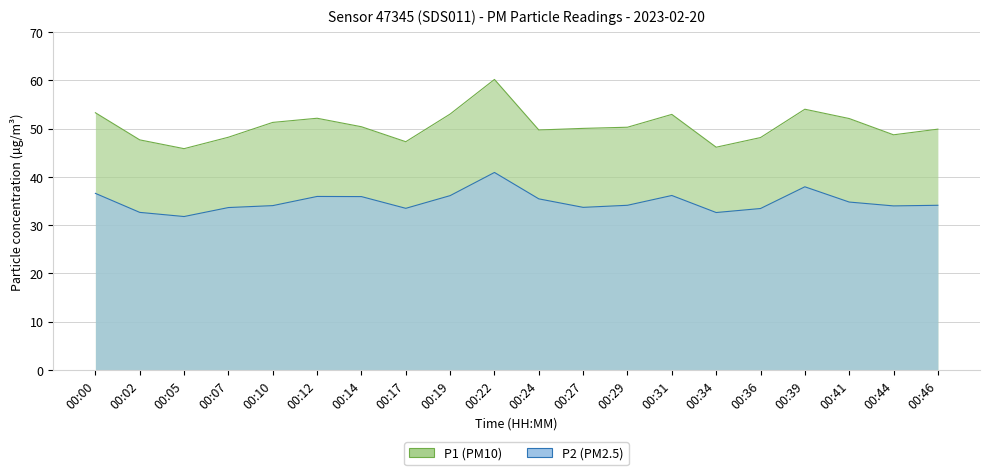

What is the value of the P2 point at the 2nd from the left?

32.6